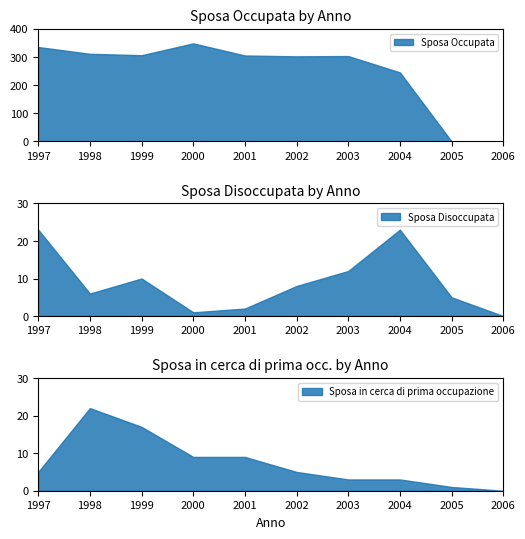

Which has a higher value, 2008 or 1998?

1998